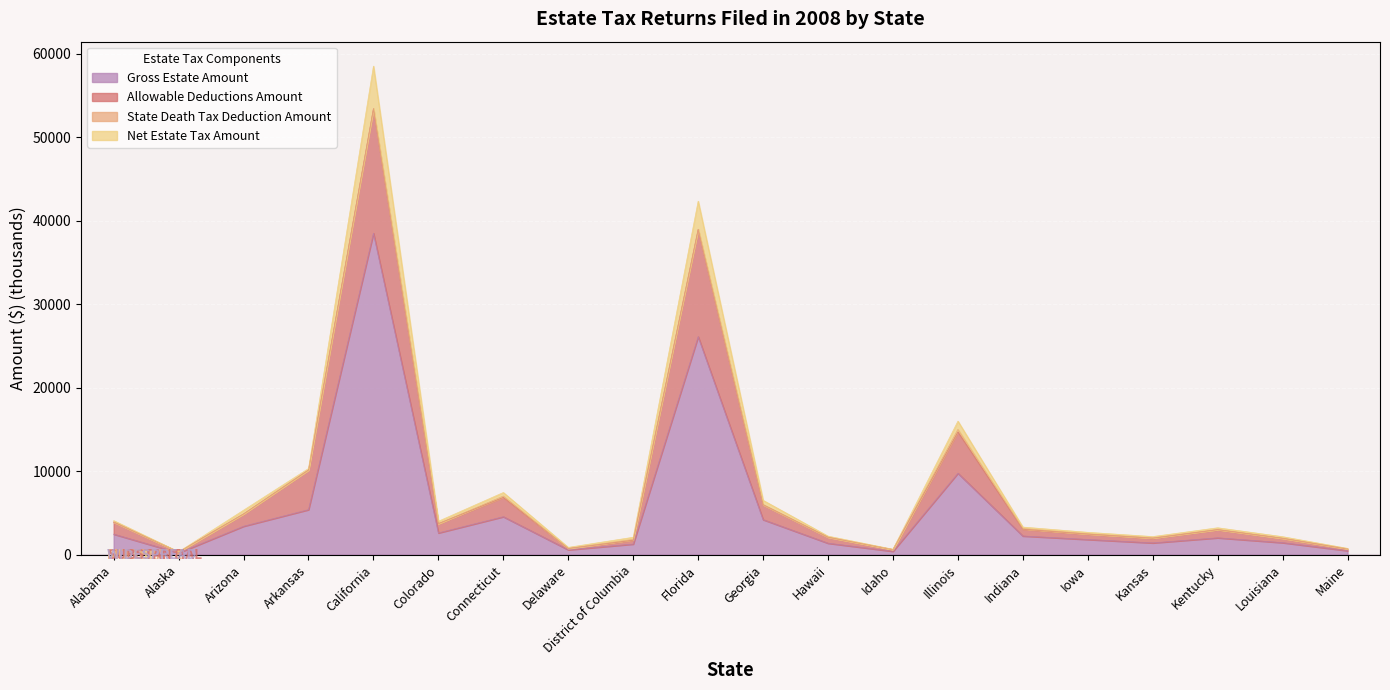

At which category is the sum across all series the highest?

California